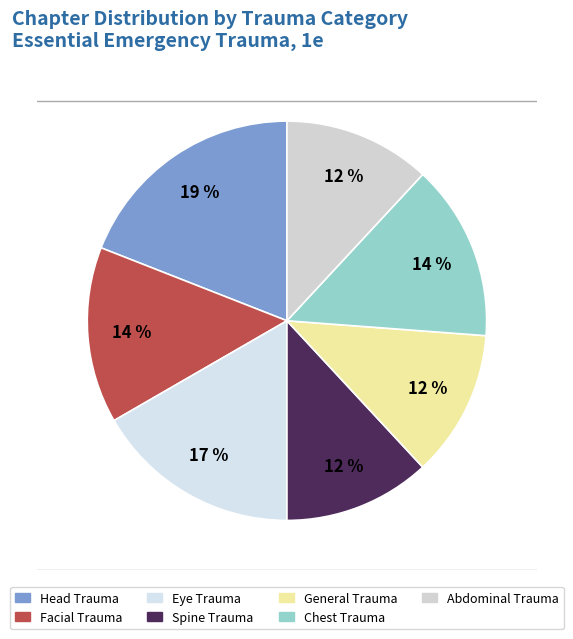

What is the smallest slice in the pie chart?

Spine Trauma